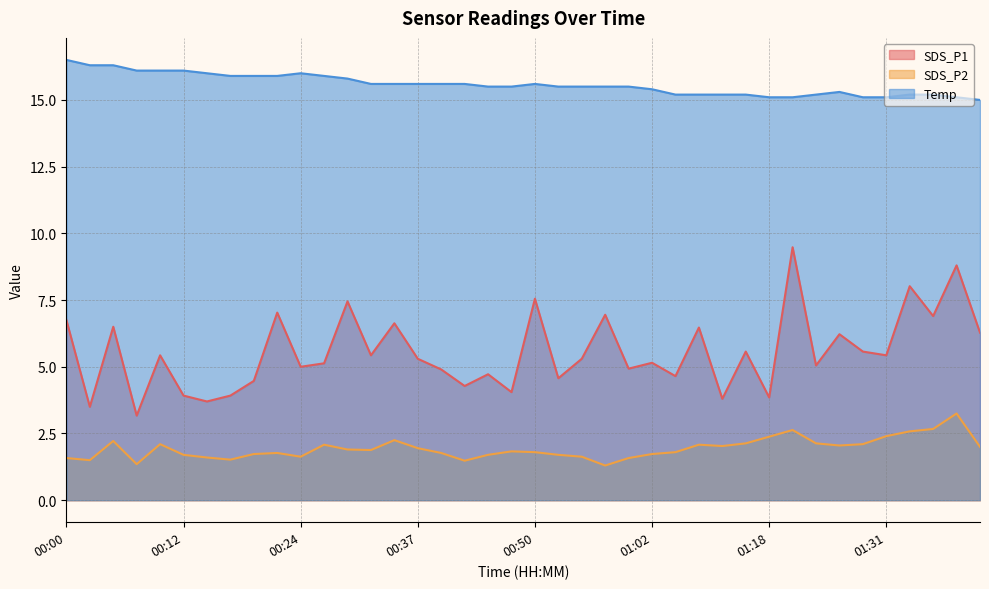

True or false: SDS_P1 has a value of 5.4 at 00:10.

True